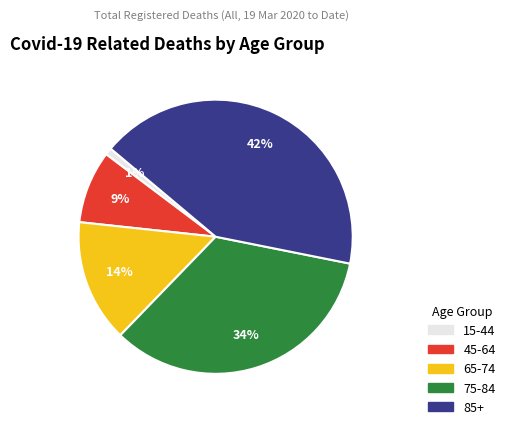

What is the ratio of the value at 75-84 to the value at 65-74?

2.4